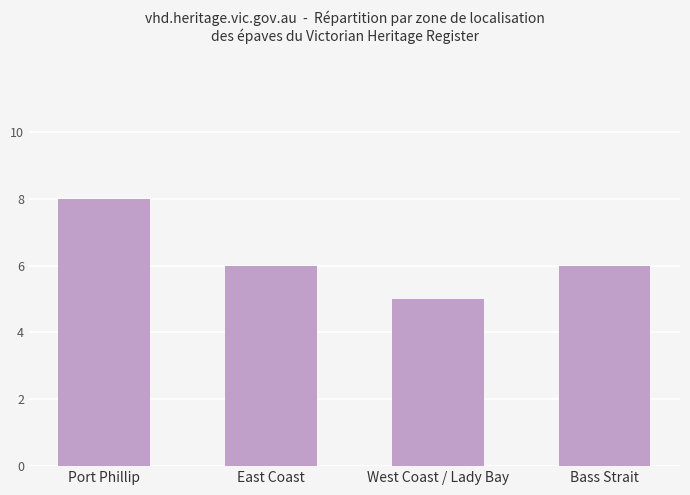

What is the sum of the values at East Coast and Port Phillip?

14